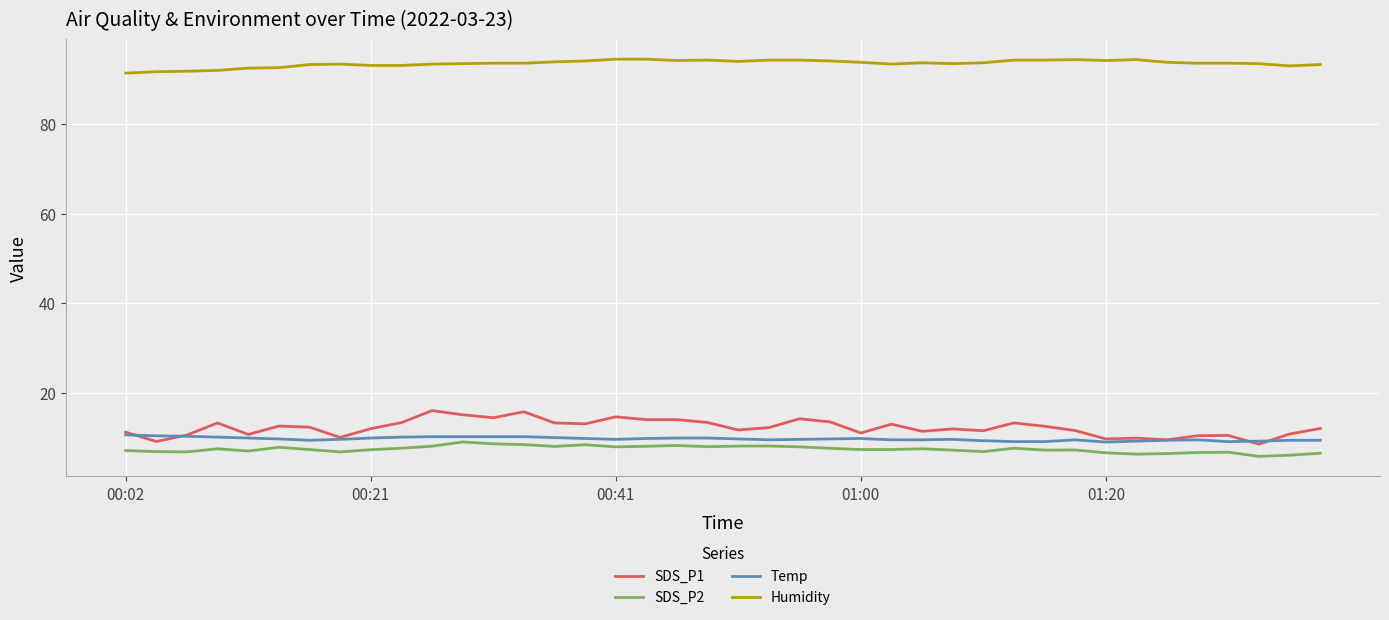

Which series has the largest total across all categories?

Humidity